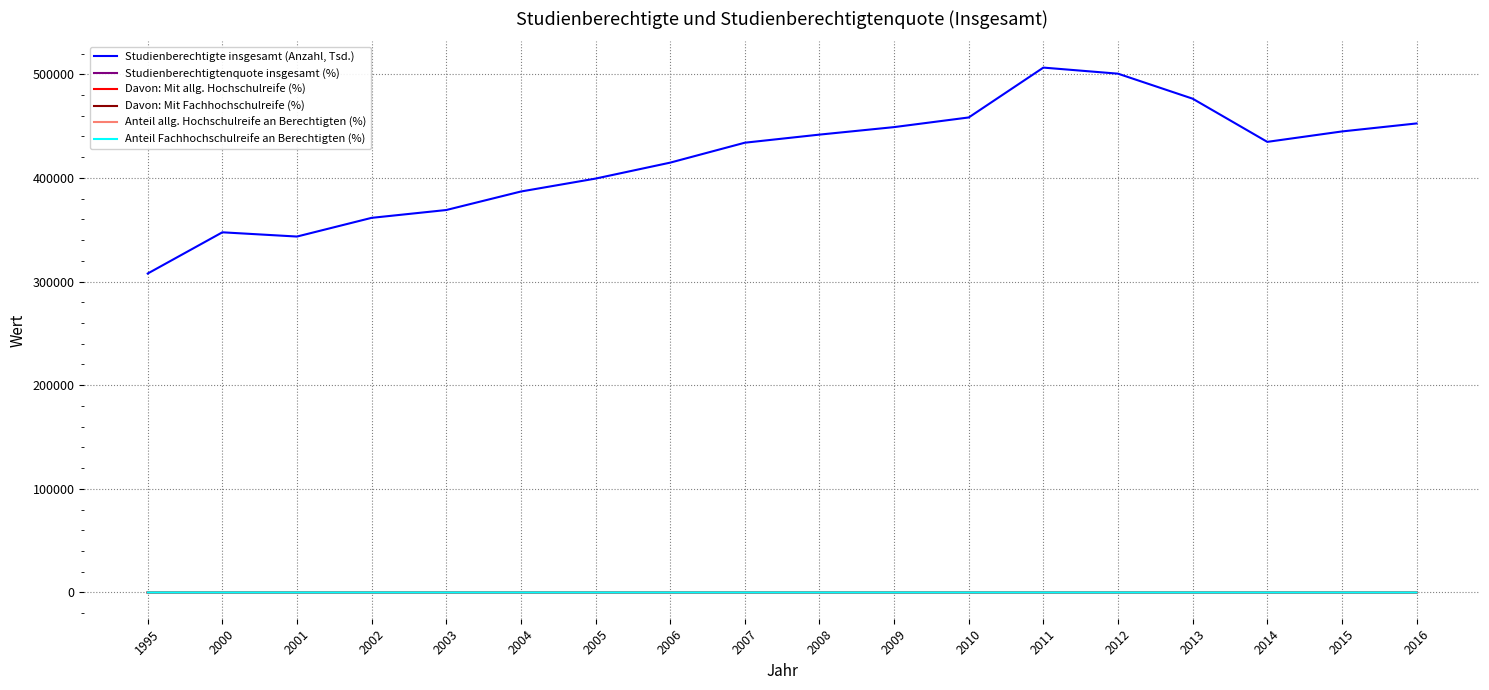

True or false: Studienberechtigte insgesamt (Anzahl, Tsd.) and Anteil Fachhochschulreife an Berechtigten (%) cross at least once.

False